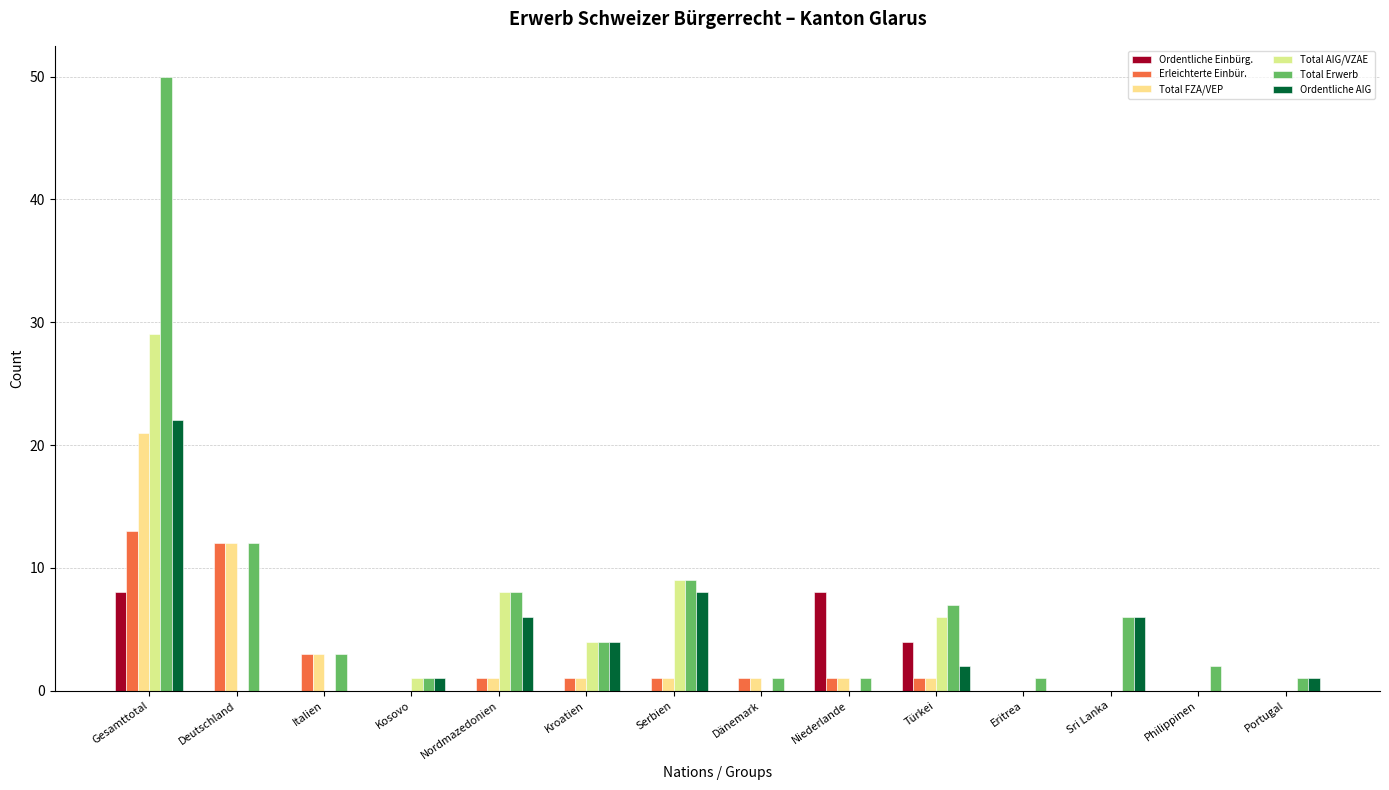

Between Dänemark and Portugal, which series saw the biggest shift?

Erleichterte Einbür.